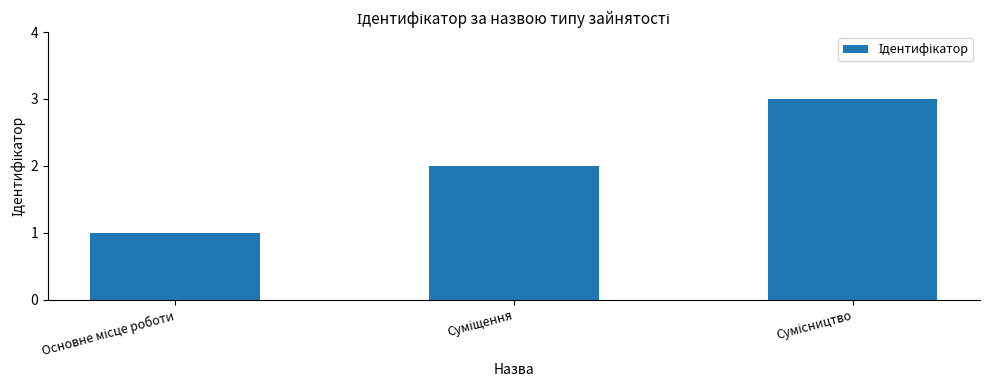

How many values are between 1 and 3?

3